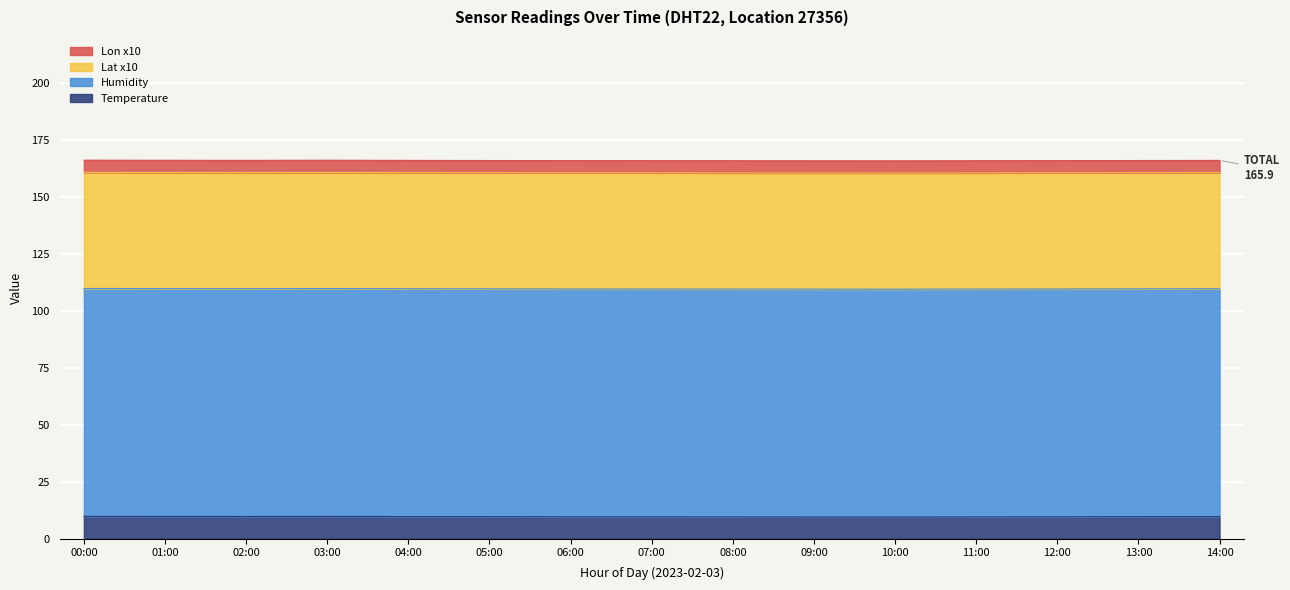

How many lines are shown in the chart?

4